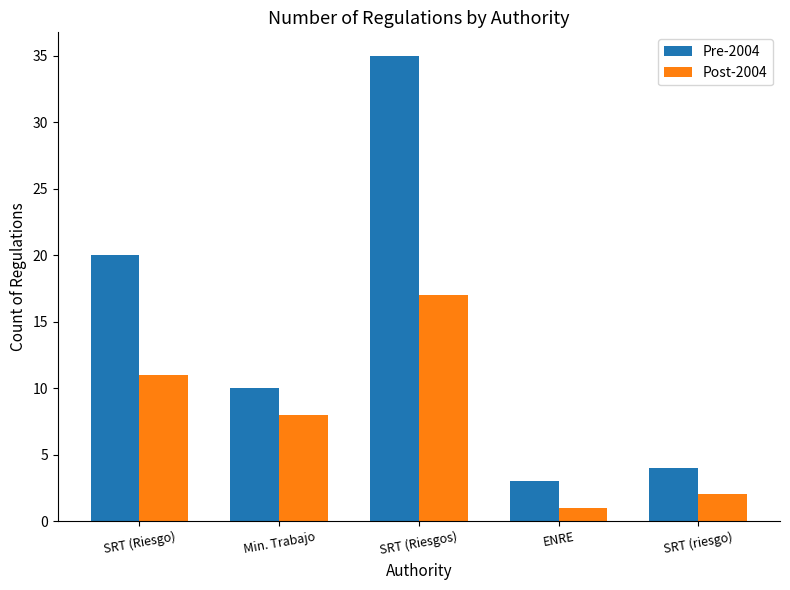

What is the value of the Post-2004 bar at the 1st from the left?

11